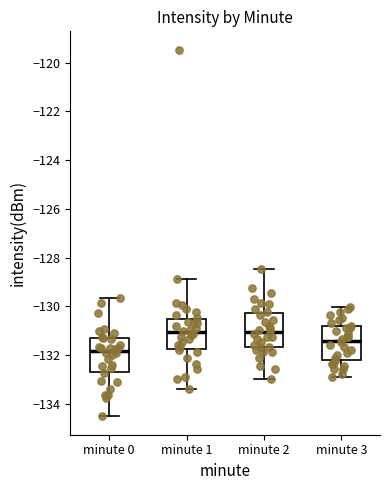

Which box has the lowest median line?

minute 0